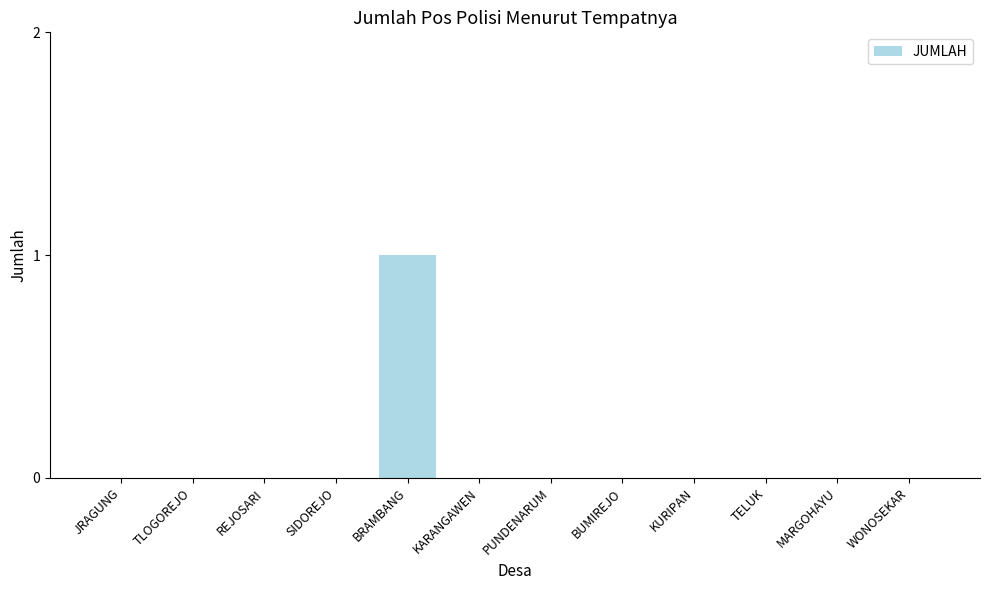

What is the sum of all values?

1